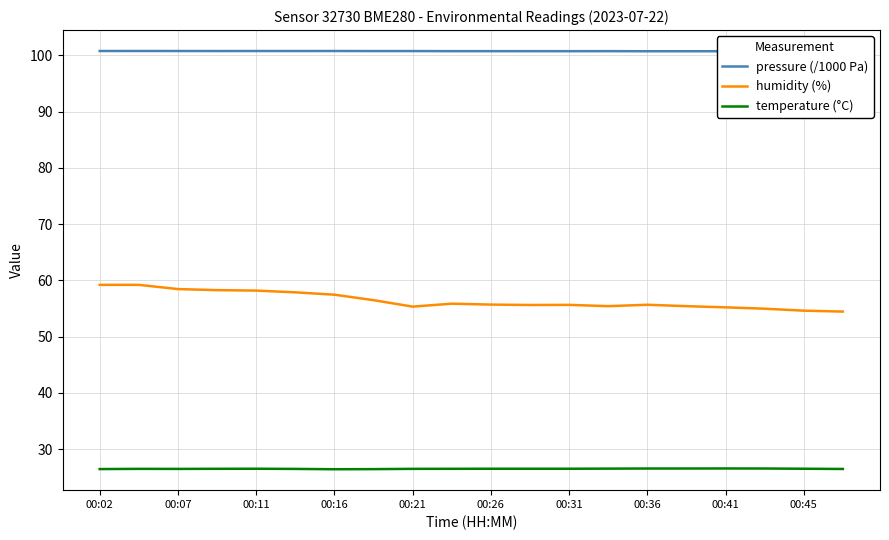

True or false: temperature (°C) has a value of 26.5 at 00:11.

True